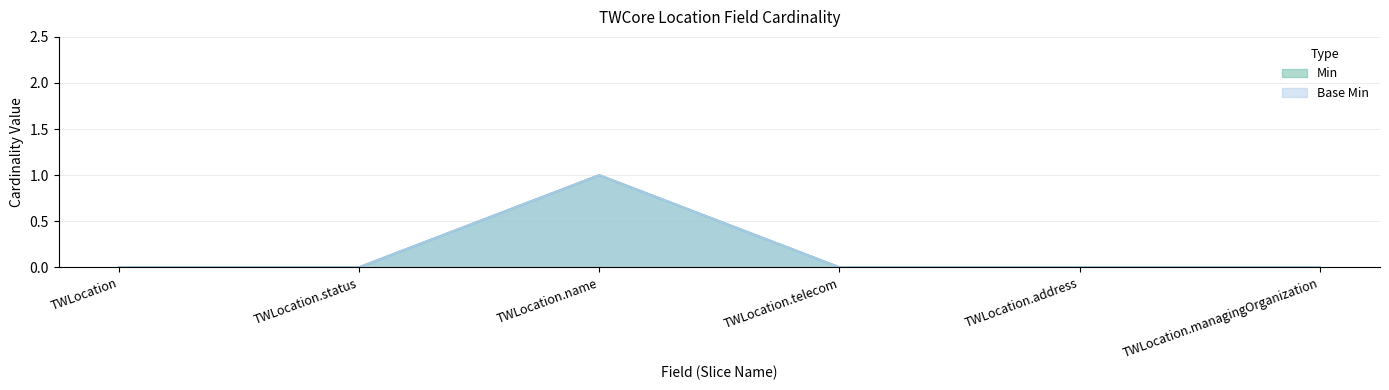

How many interior local peaks does the Base Min series have?

1